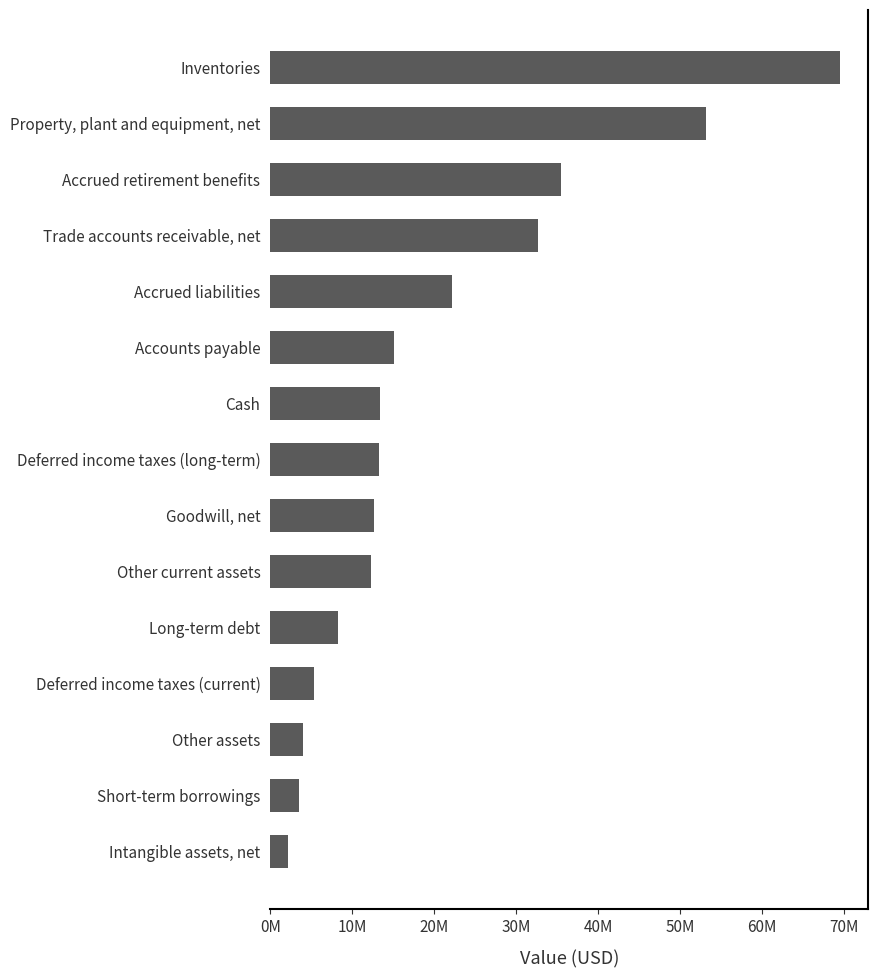

Does the chart contain any negative values?

No